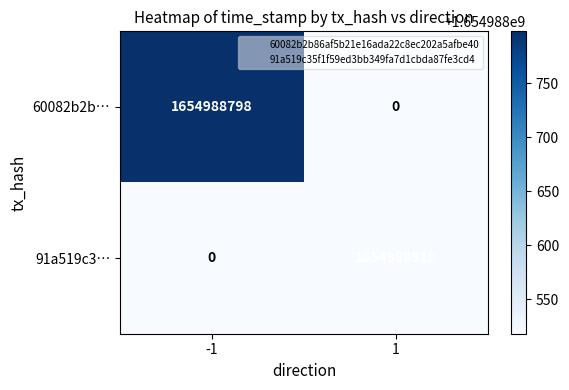

What is the greatest value displayed?

1654988798